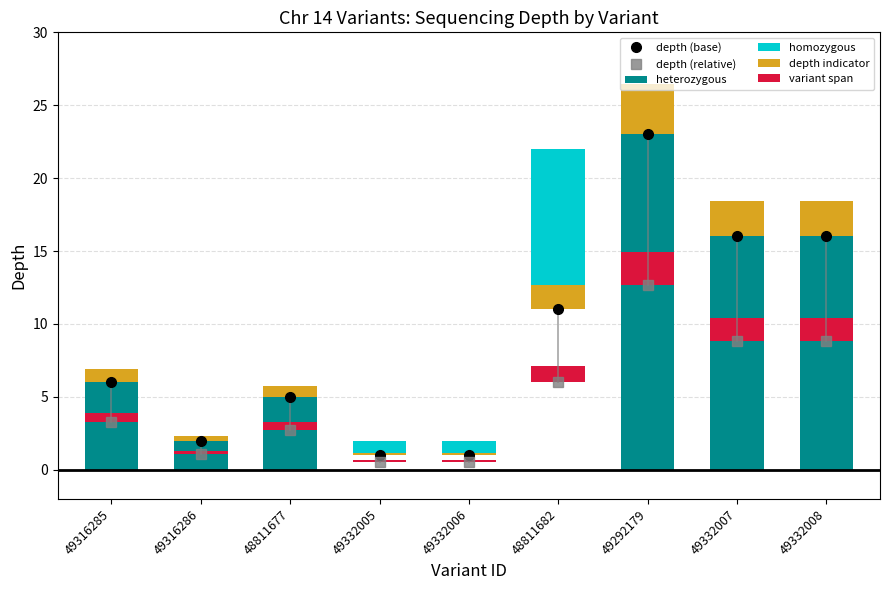

Which category has the lowest value across all series?

49332005